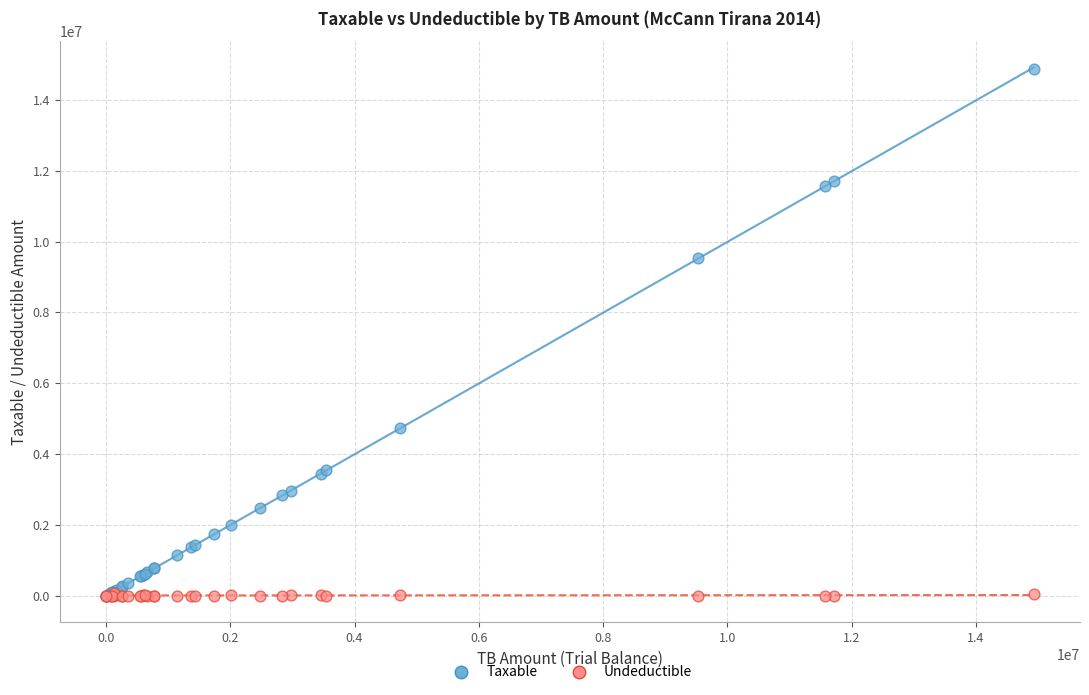

Which series has the widest spread of Y values?

Taxable